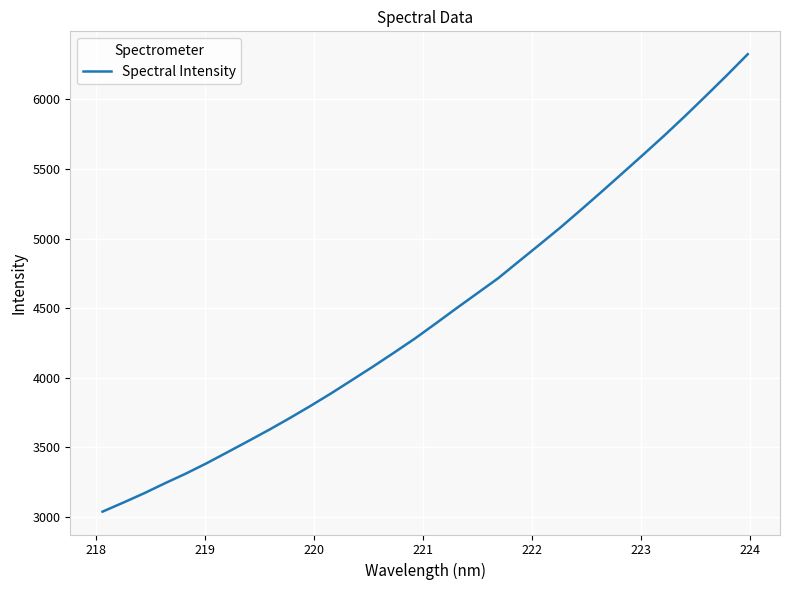

True or false: there are more than 0 points higher than both neighbors.

False